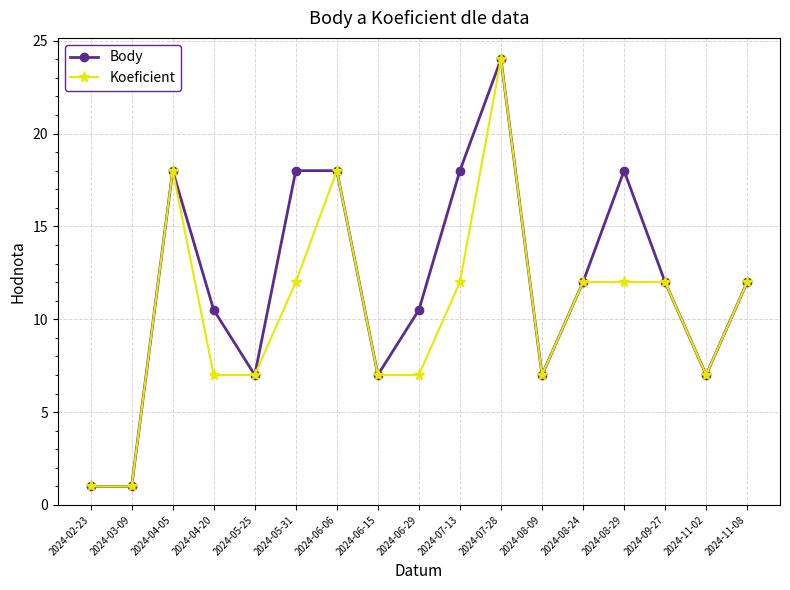

What is the difference between the Body values at 2024-03-09 and 2024-09-27?

11.0